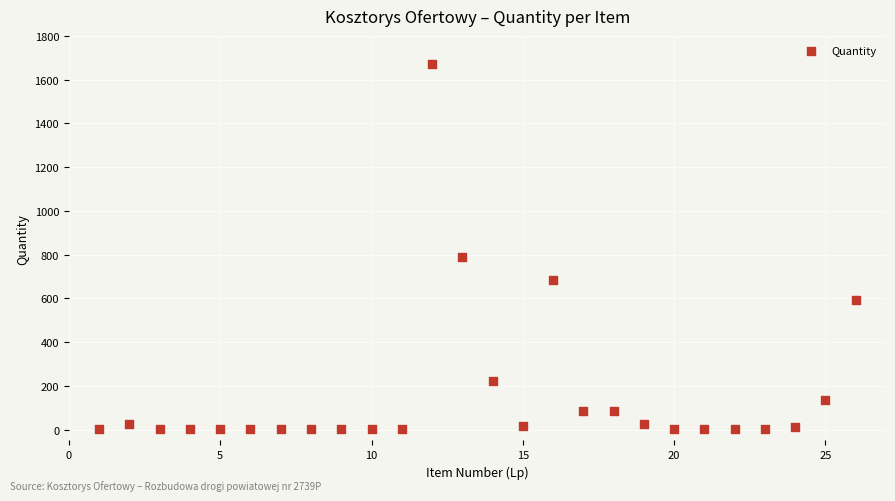

What is the range of Y values (max minus min)?

1671.9